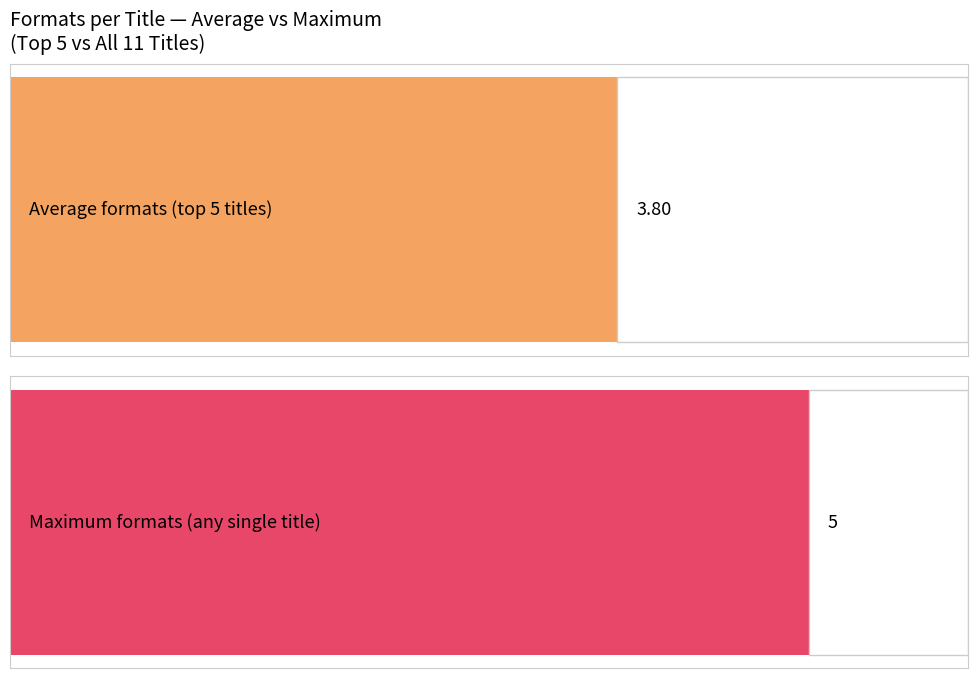

What is the average value?

4